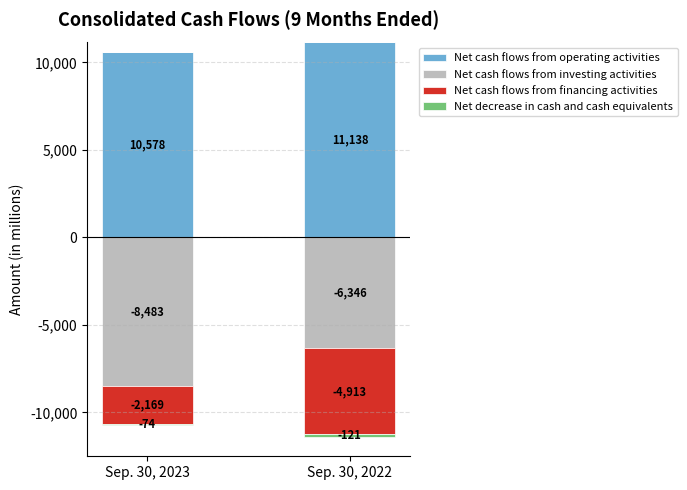

Which series has the largest total across all categories?

Net cash flows from operating activities